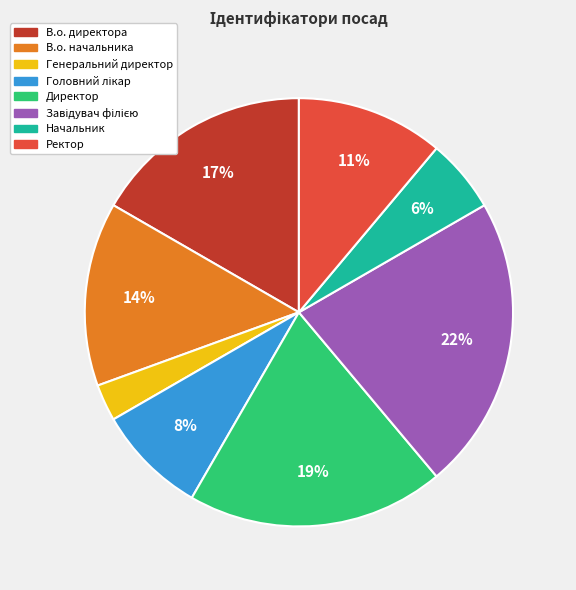

How many segments does this pie chart have?

8